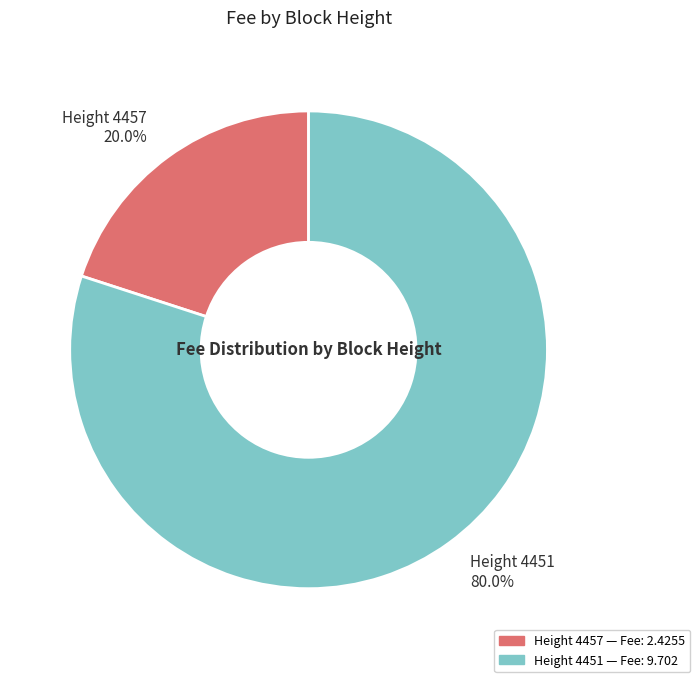

Between Height 4451 80.0% and Height 4457 20.0%, which is larger?

Height 4451 80.0%